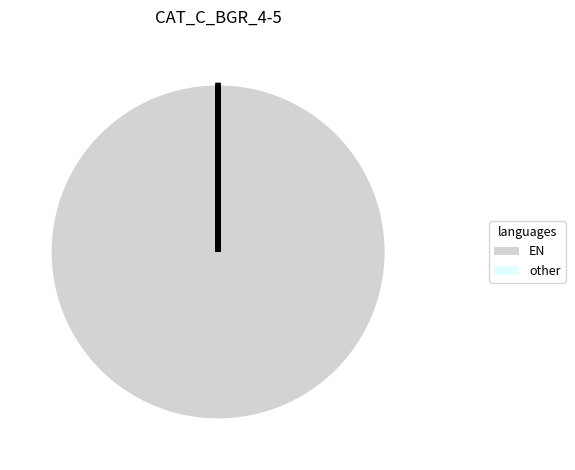

True or false: EN accounts for 100% of the total.

True